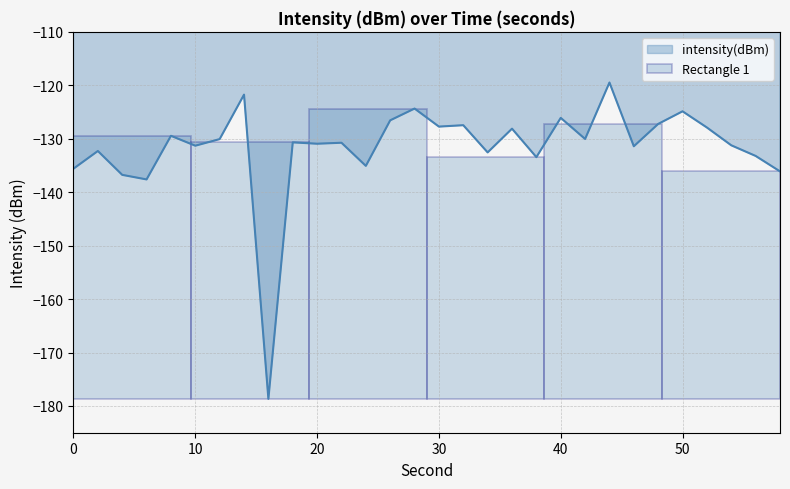

What is the maximum value shown in the chart?

-119.5